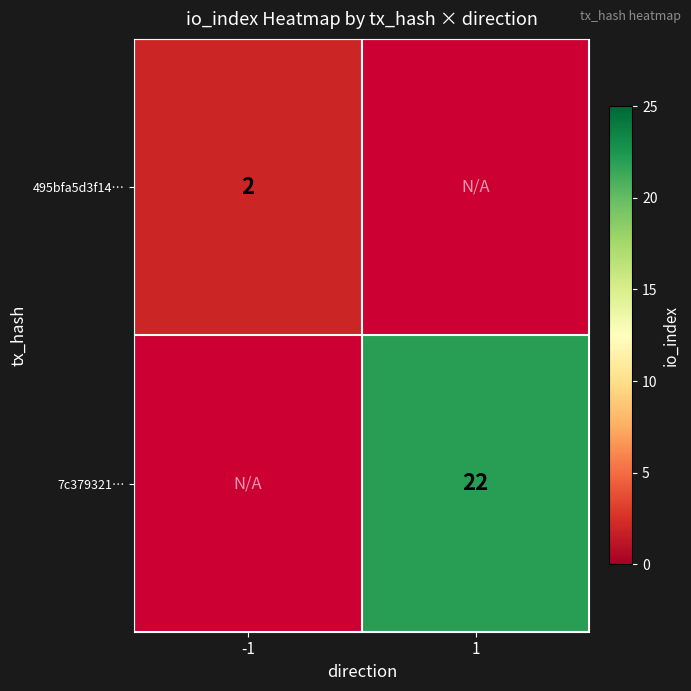

True or false: 7c379321… has a value of 29 at 1.

False